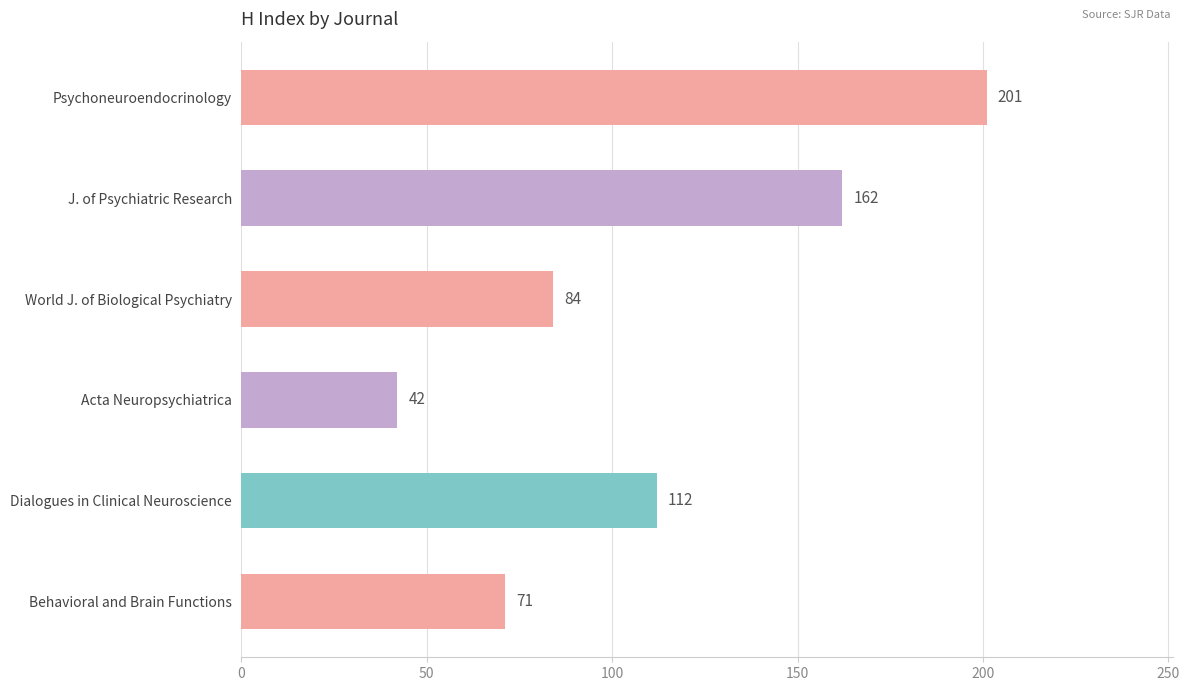

List the labels in order of value, largest first.

Psychoneuroendocrinology, J. of Psychiatric Research, Dialogues in Clinical Neuroscience, World J. of Biological Psychiatry, Behavioral and Brain Functions, Acta Neuropsychiatrica